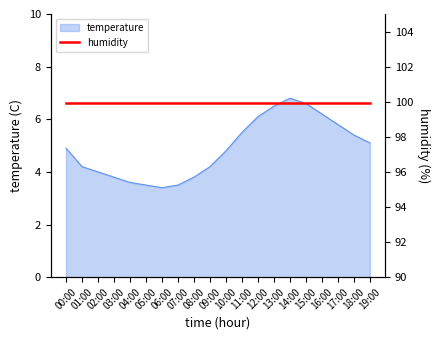

Reading left to right, list all the values displayed in this chart.

4.9	4.2	4.0	3.8	3.6	3.5	3.4	3.5	3.8	4.2	4.8	5.5	6.1	6.5	6.8	6.6	6.2	5.8	5.4	5.1